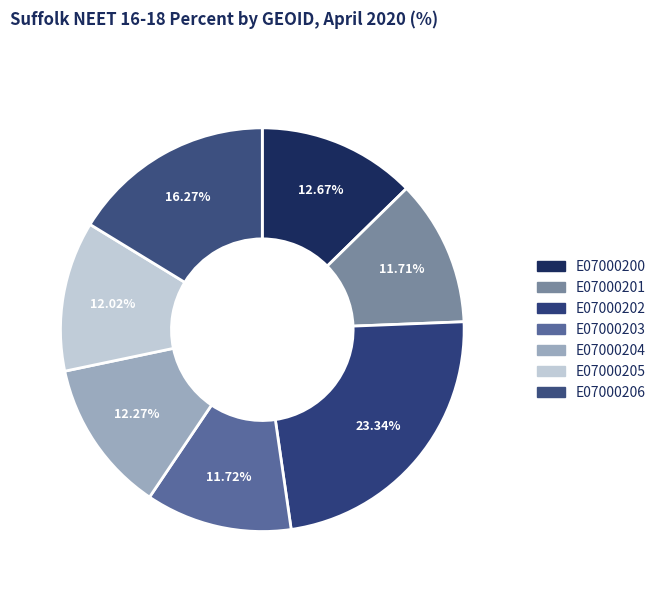

Combined, what portion of the pie is E07000203 and E07000206?

28.0%